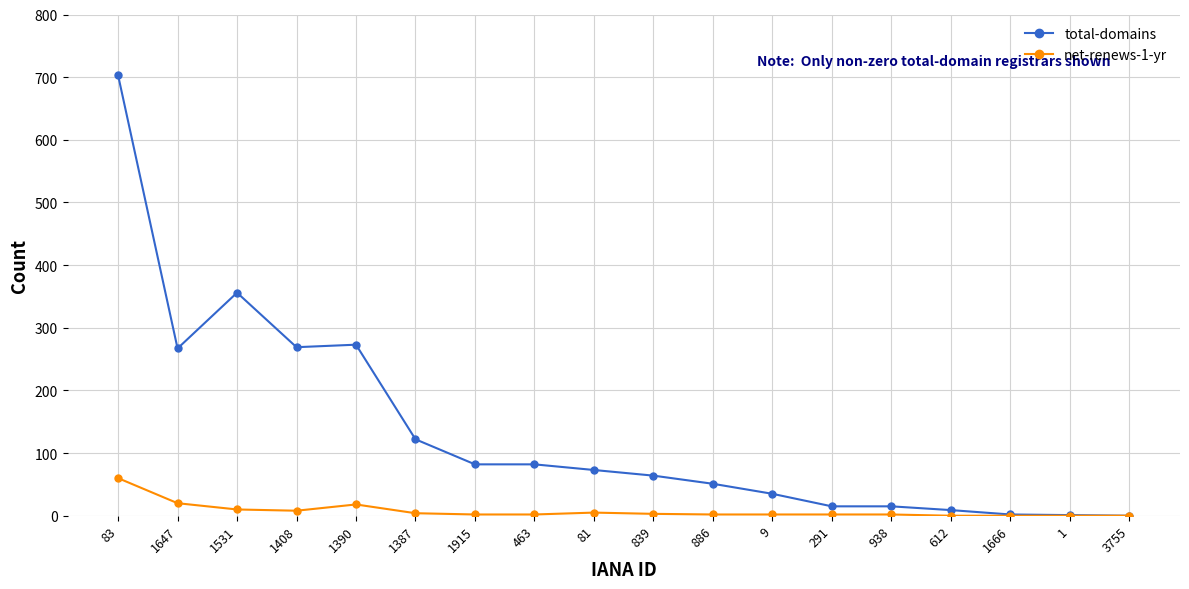

How many data points in net-renews-1-yr are less than 2?

4